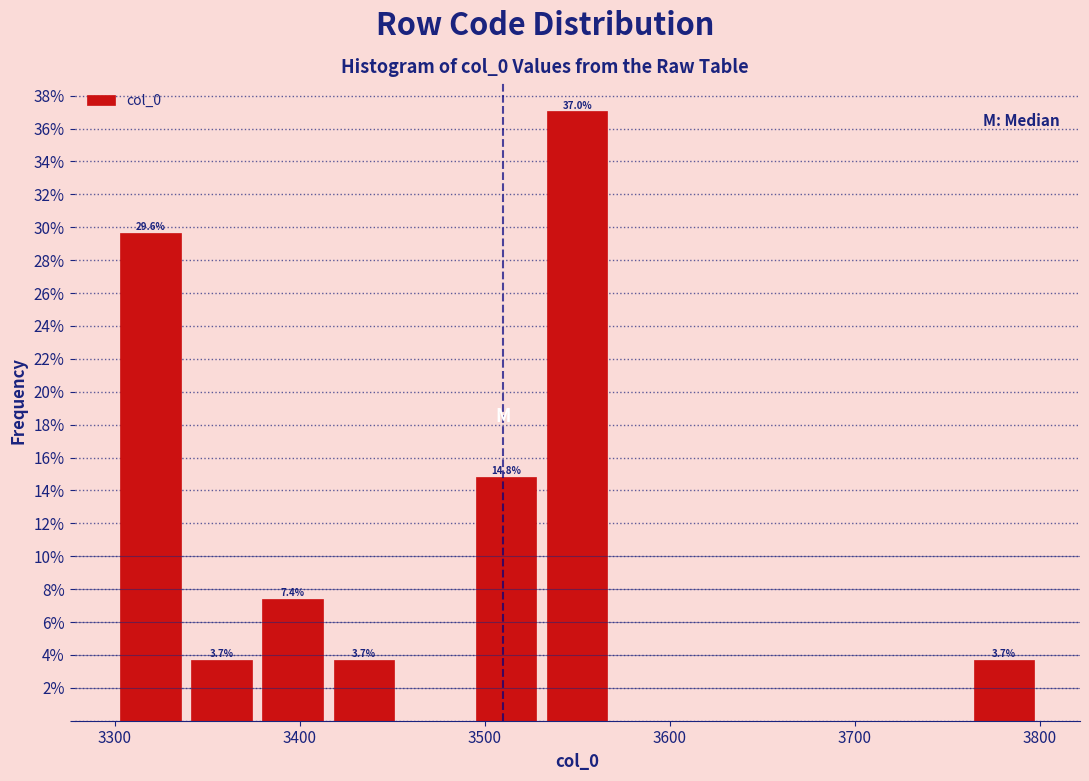

Read against the x-axis, roughly where is the centre of the tallest bar?

3550